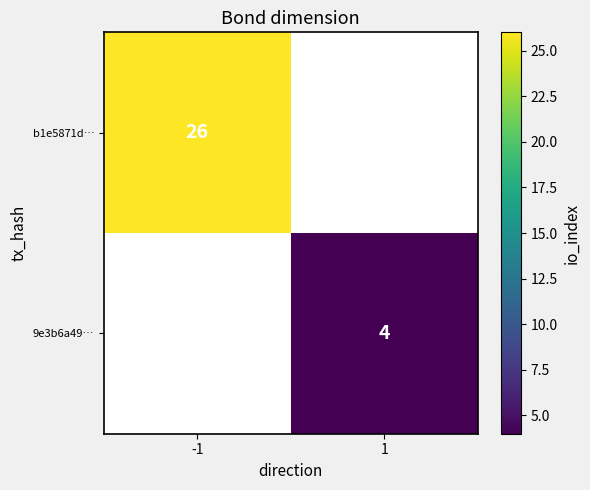

Is the value of 9e3b6a49… at 1 greater than the value of b1e5871d… at -1?

No